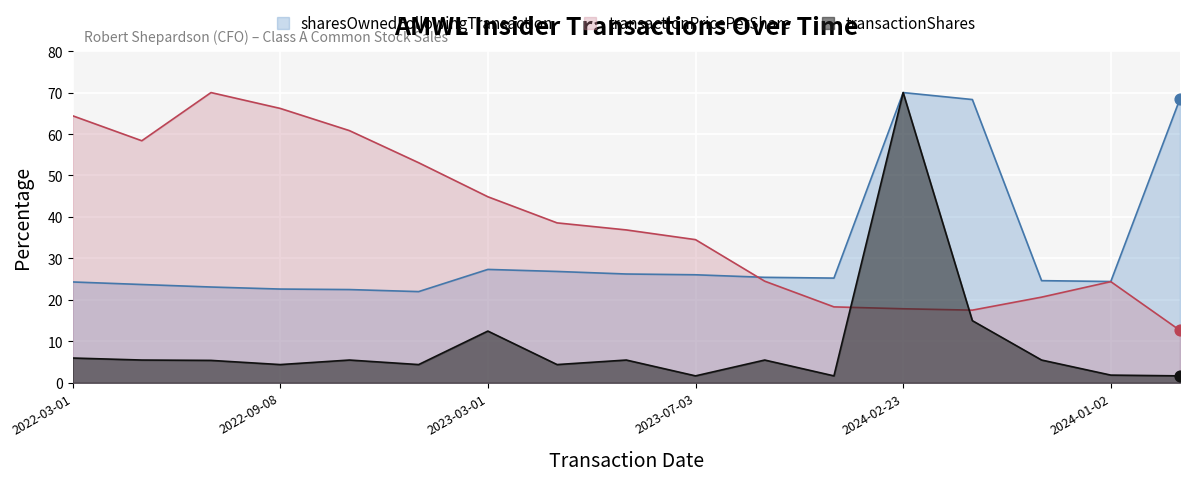

At which category is the sum across all series the highest?

2024-02-23